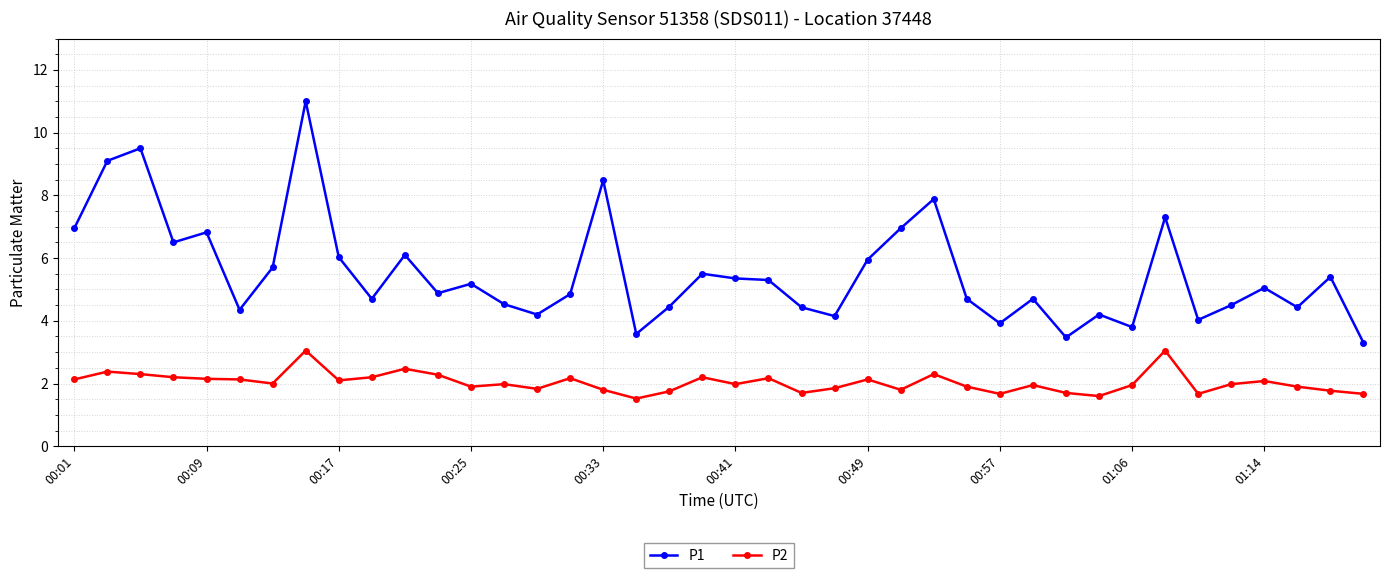

True or false: P2 has more than 1 interior local peaks.

True